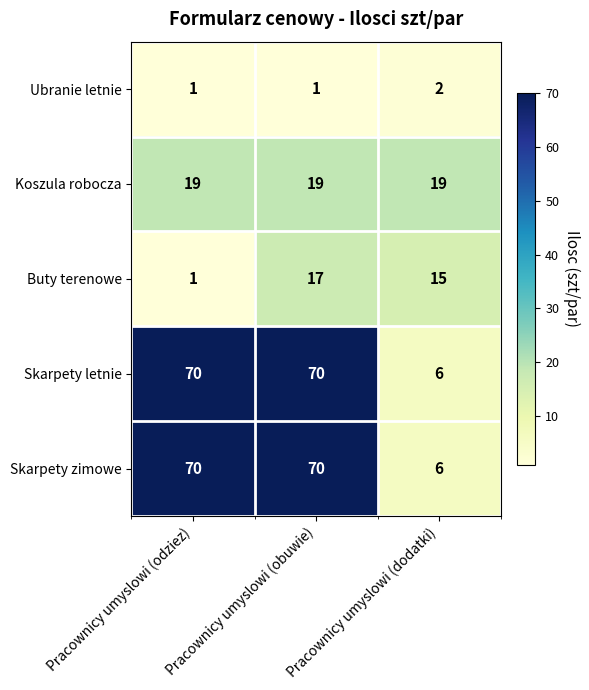

Is the value of Ubranie letnie at Pracownicy umyslowi (odziez) greater than the value of Buty terenowe at Pracownicy umyslowi (dodatki)?

No